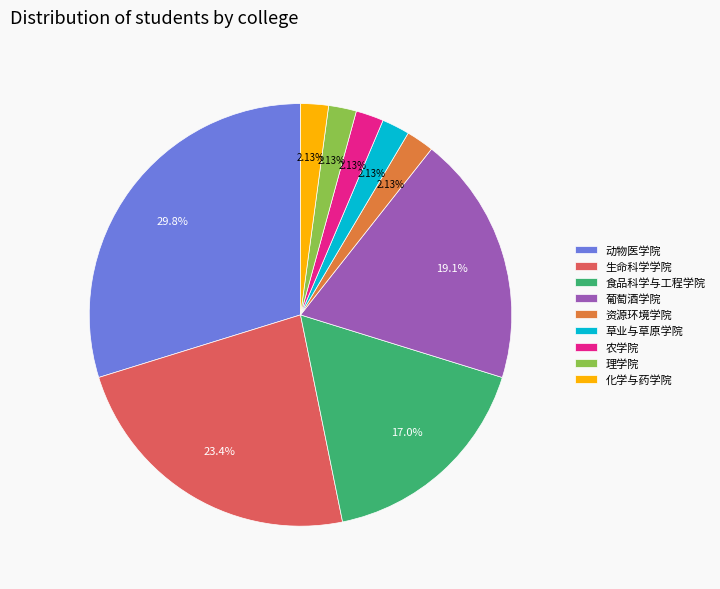

Does any single category account for the majority?

No